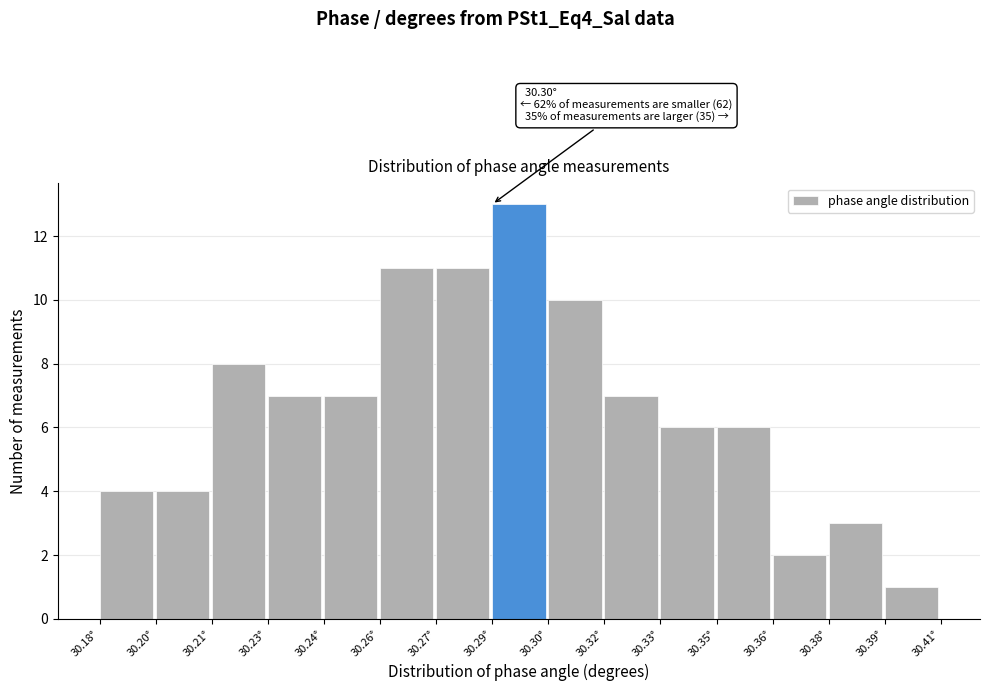

Reading left to right, extract all data points from this chart.

30.18°=4	30.20°=4	30.21°=8	30.23°=7	30.24°=7	30.26°=11	30.27°=11	30.29°=13	30.30°=10	30.32°=7	30.33°=6	30.35°=6	30.36°=2	30.38°=3	30.39°=1